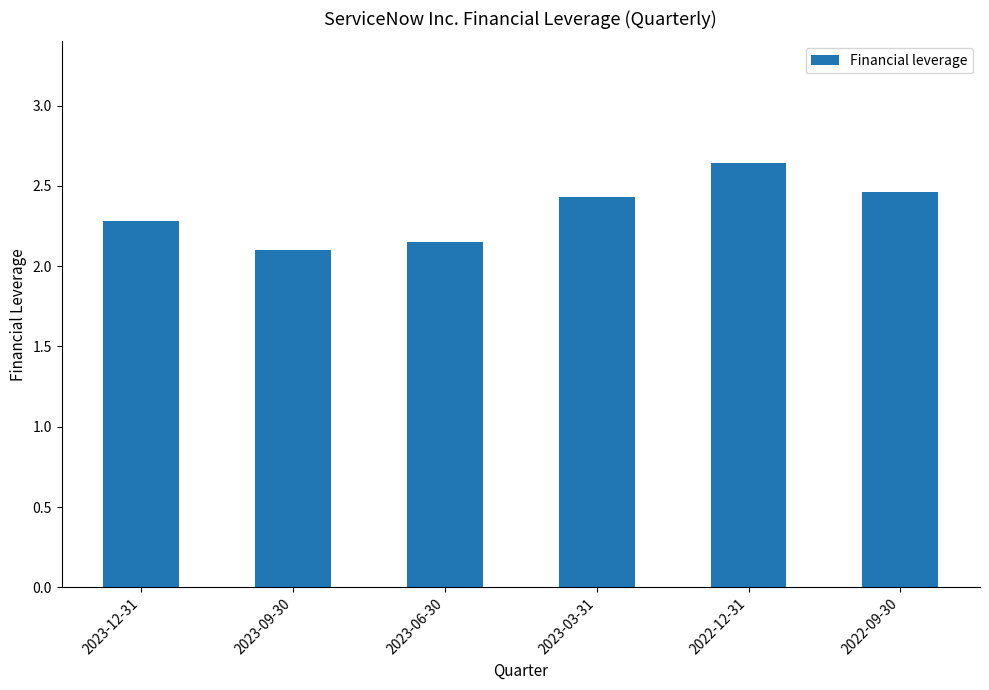

List the labels in order of value, largest first.

2022-12-31, 2022-09-30, 2023-03-31, 2023-12-31, 2023-06-30, 2023-09-30